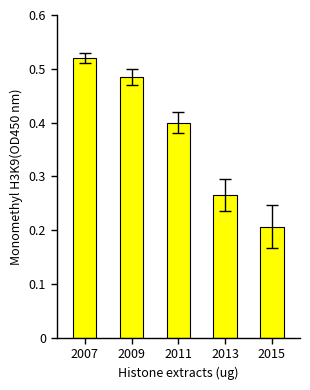

Rank the categories by value from lowest to highest.

2015, 2013, 2011, 2009, 2007